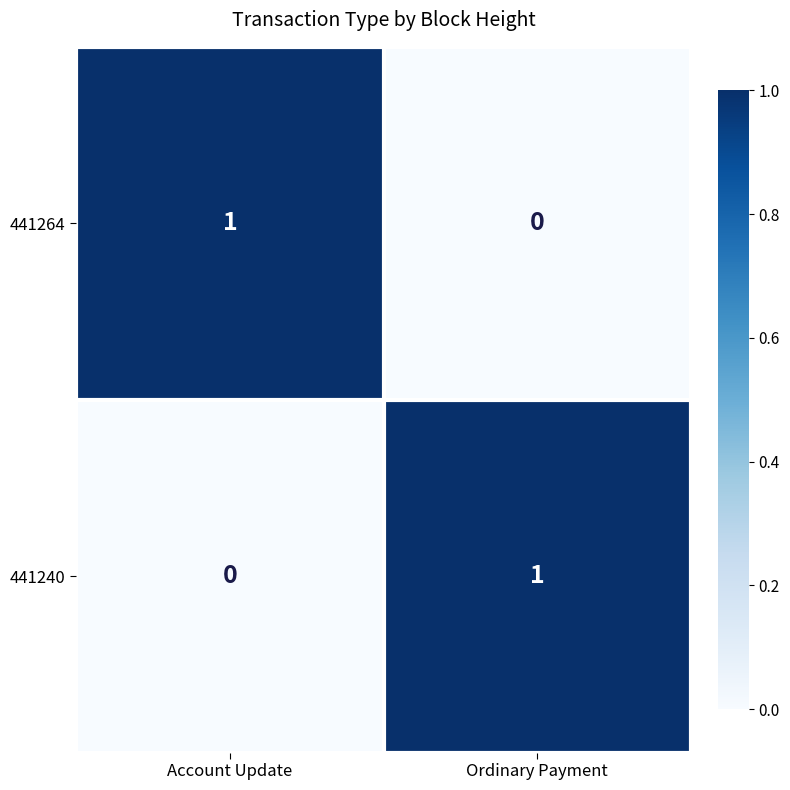

The value of 441240 at Ordinary Payment is 1. True or false?

True